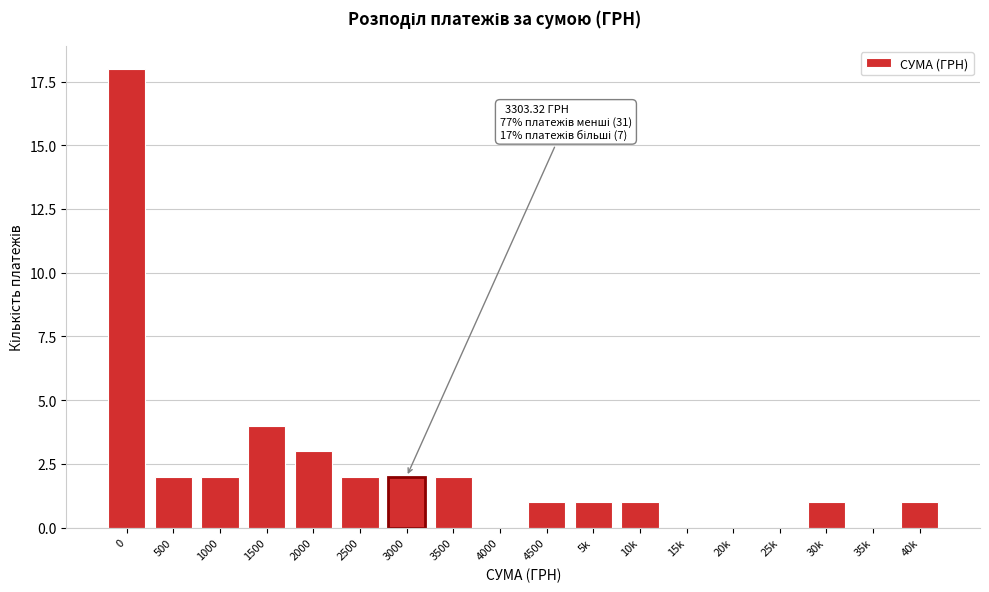

Reading left to right, list all the values displayed in this chart.

0=18	500=2	1000=2	1500=4	2000=3	2500=2	3000=2	3500=2	4000=0	4500=1	5k=1	10k=1	15k=0	20k=0	25k=0	30k=1	35k=0	40k=1